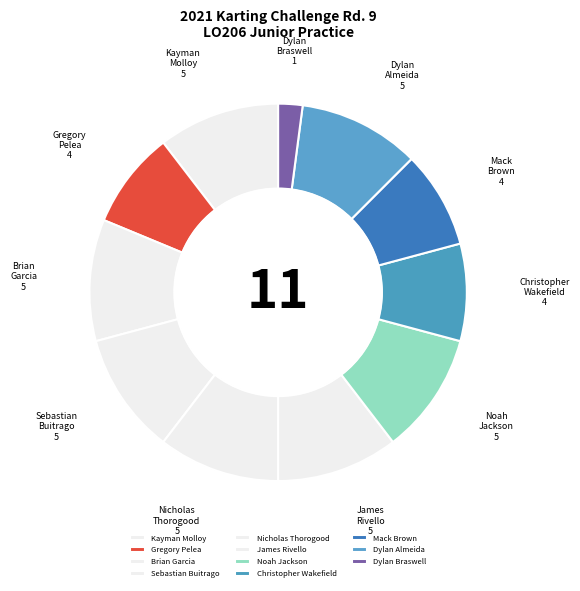

Which slice is the smallest?

Dylan Braswell